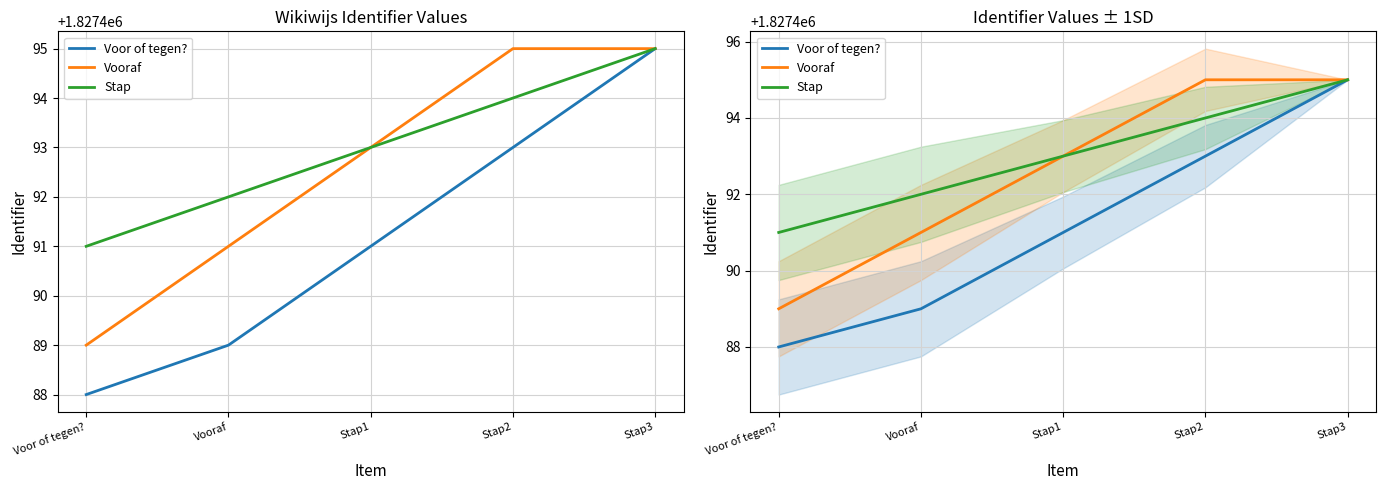

What is the sum of all Voor of tegen? values?

9137456